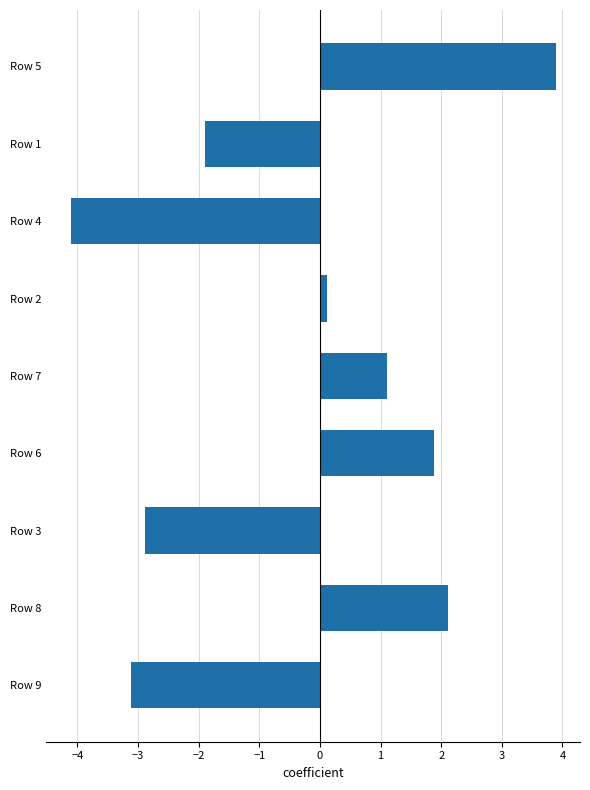

What is the change in value from Row 3 to Row 7?

+4.0